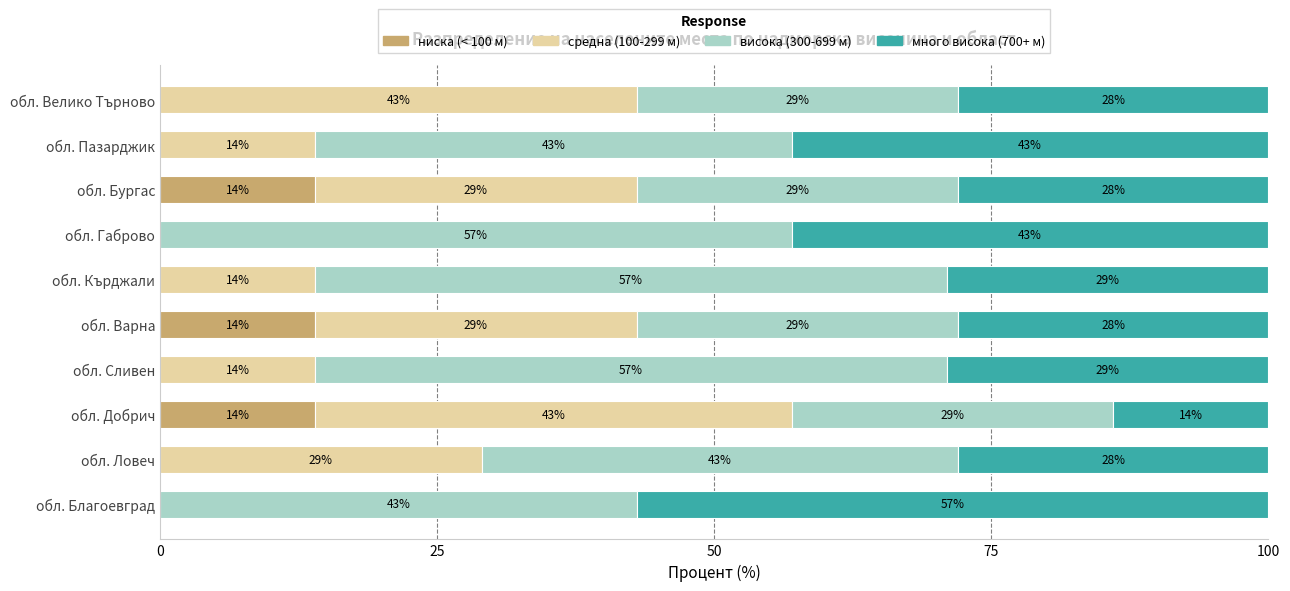

What is the total value across all series at обл. Добрич?

100.0